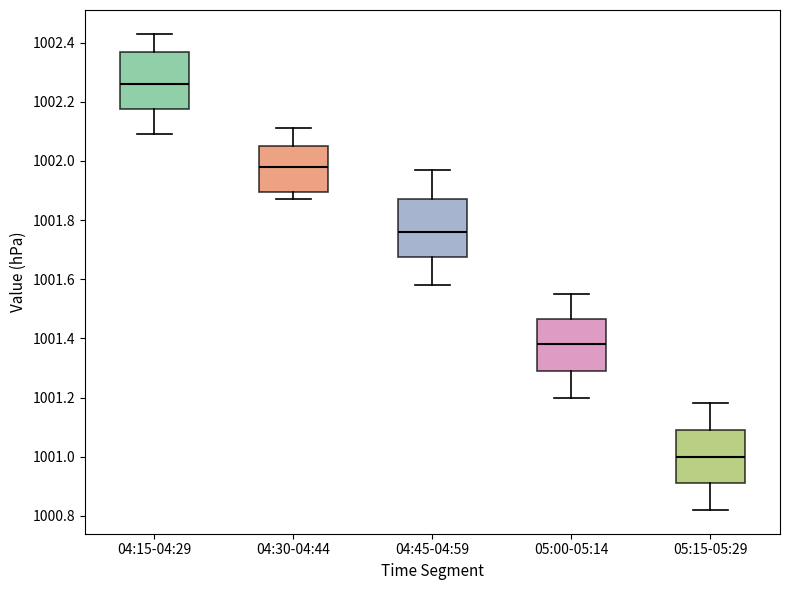

Reading left to right, transcribe this box plot: for each box, give where its median line is, the range the box spans, and where its two whiskers end, as read against the y-axis. The values are not printed on the chart, so give them approximately, as read against the axis.

04:15-04:29: median 1002.26, box 1002.18 to 1002.38, whiskers 1002.10 to 1002.44
04:30-04:44: median 1001.98, box 1001.90 to 1002.06, whiskers 1001.88 to 1002.12
04:45-04:59: median 1001.76, box 1001.68 to 1001.88, whiskers 1001.58 to 1001.98
05:00-05:14: median 1001.38, box 1001.30 to 1001.46, whiskers 1001.20 to 1001.56
05:15-05:29: median 1001.00, box 1000.92 to 1001.10, whiskers 1000.82 to 1001.18